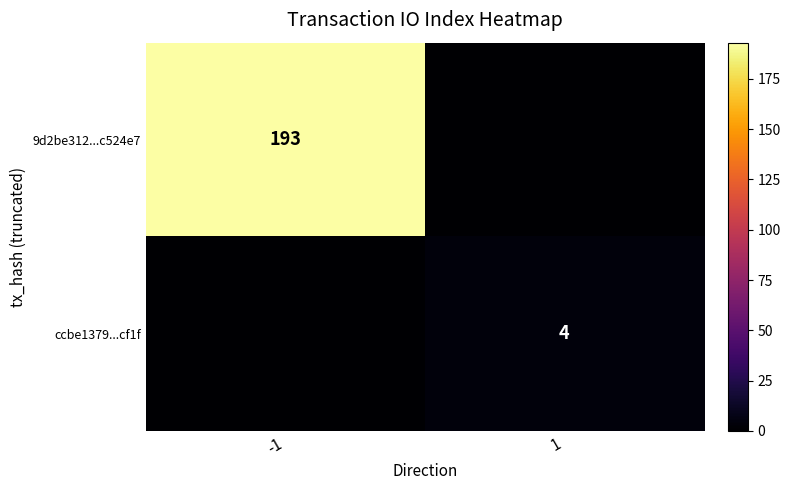

Which has a higher value, 1 or -1?

-1